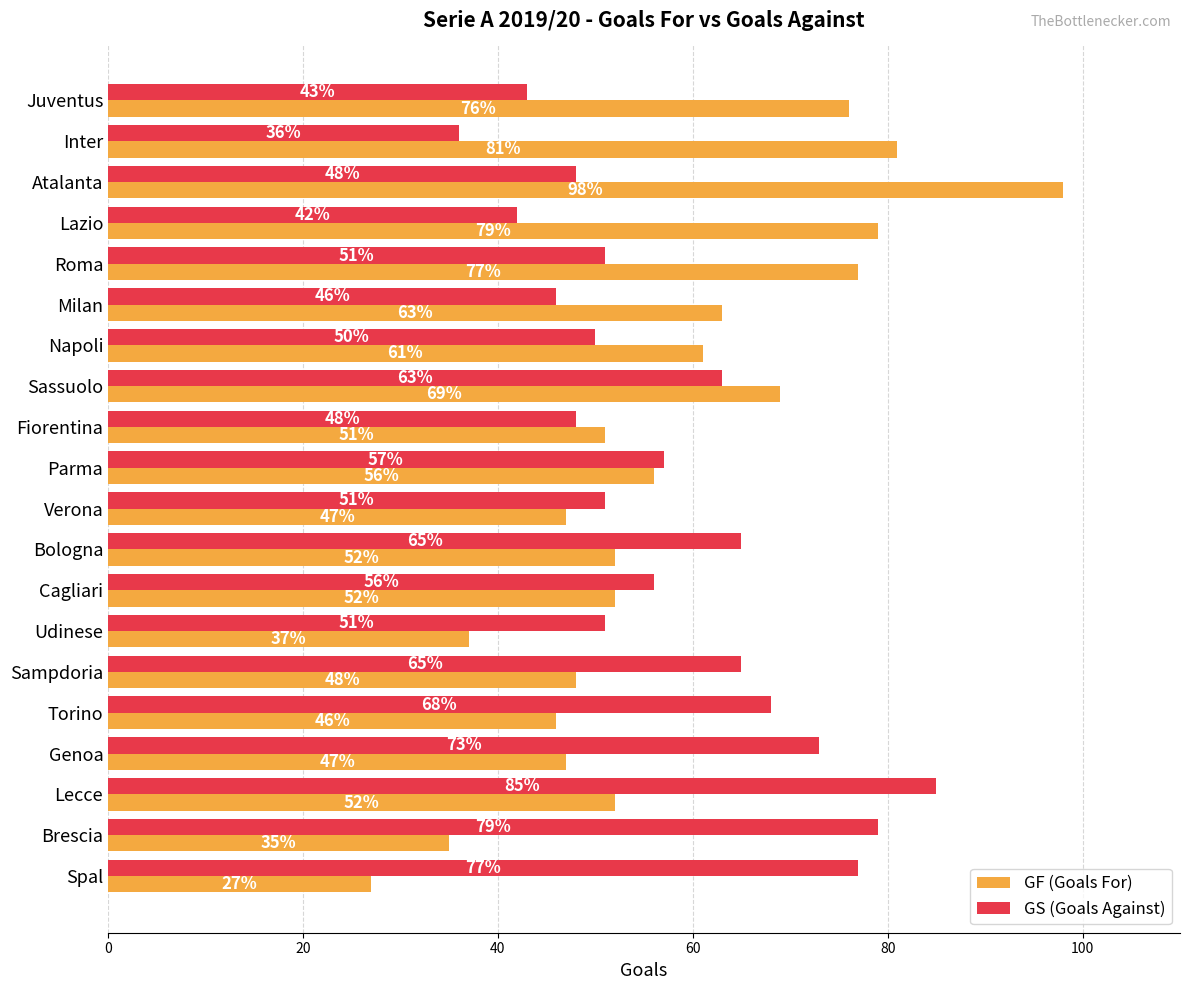

What are all the series names shown in the legend?

GF (Goals For), GS (Goals Against)